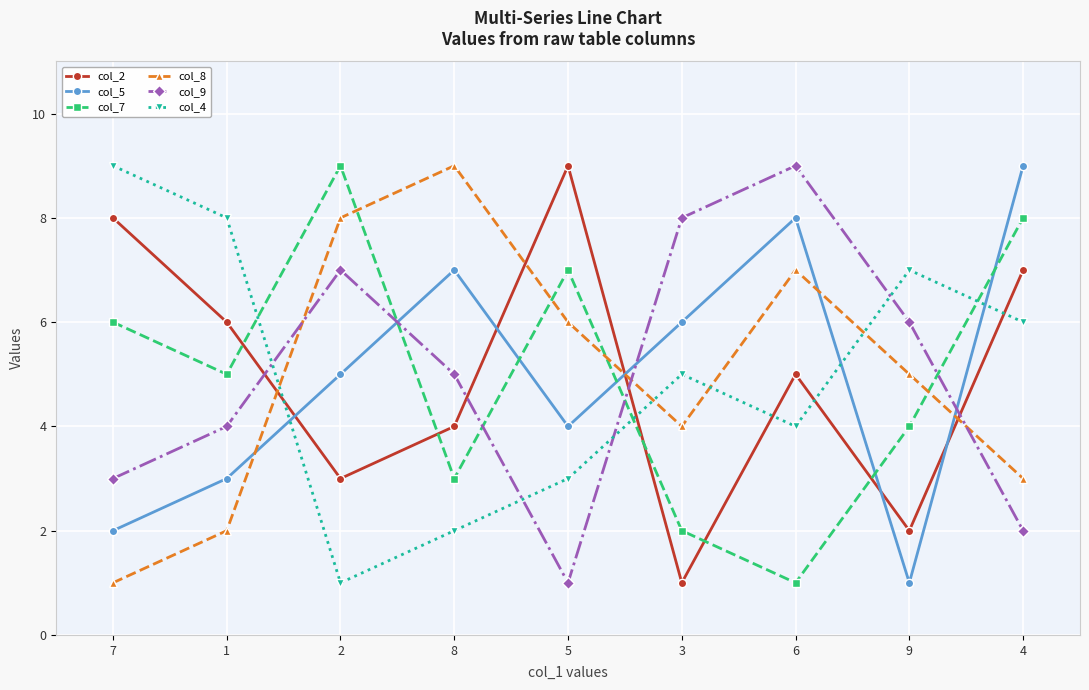

What are all the series names shown in the legend?

col_2, col_5, col_7, col_8, col_9, col_4